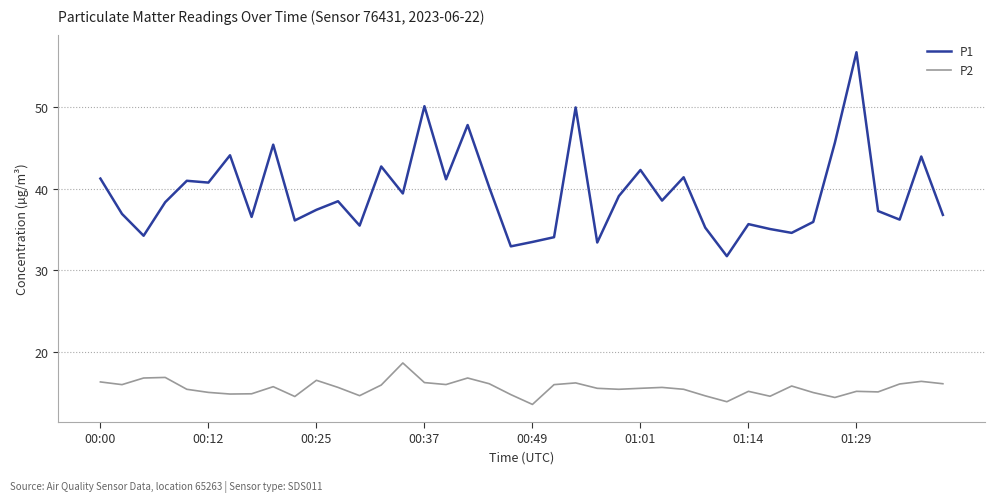

What is the minimum value for P1?

31.7